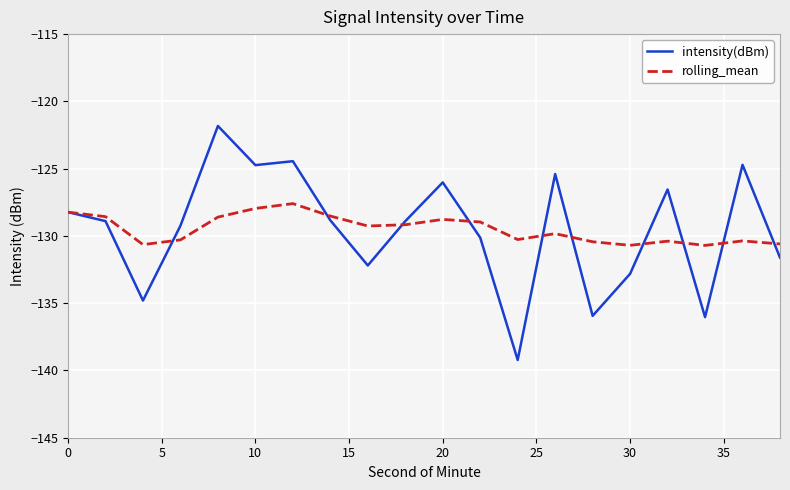

List the series in order of their peak value, lowest first.

rolling_mean, intensity(dBm)